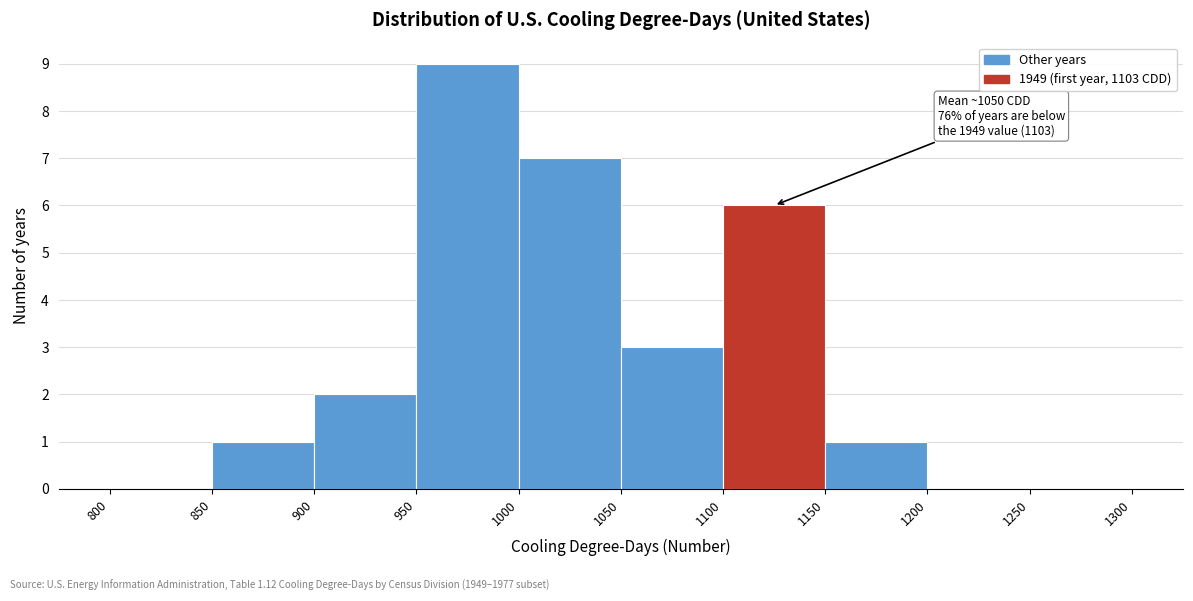

Over which range of the x-axis is the bar tallest?

950 to 1000